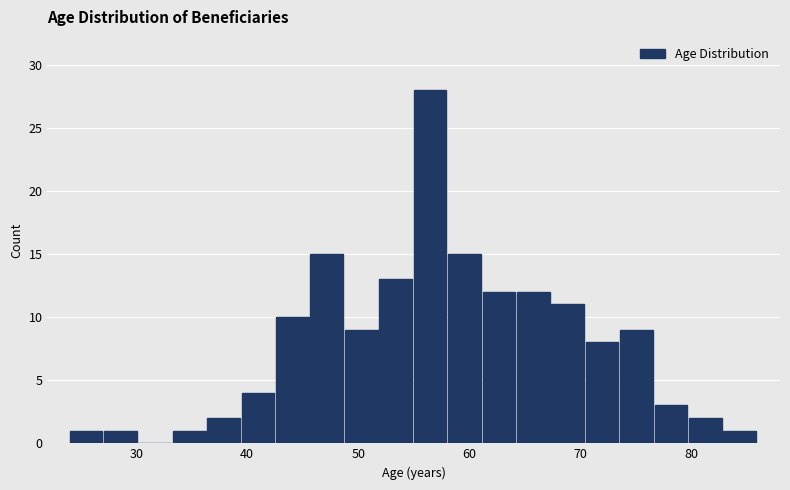

Read against the x-axis, roughly where is the centre of the tallest bar?

56